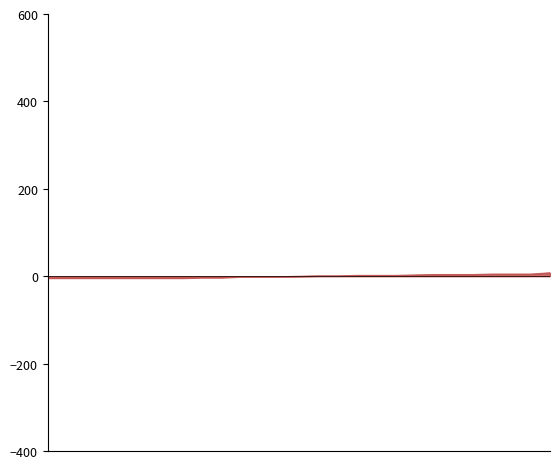

Does the chart display data point markers on the line(s)?

No